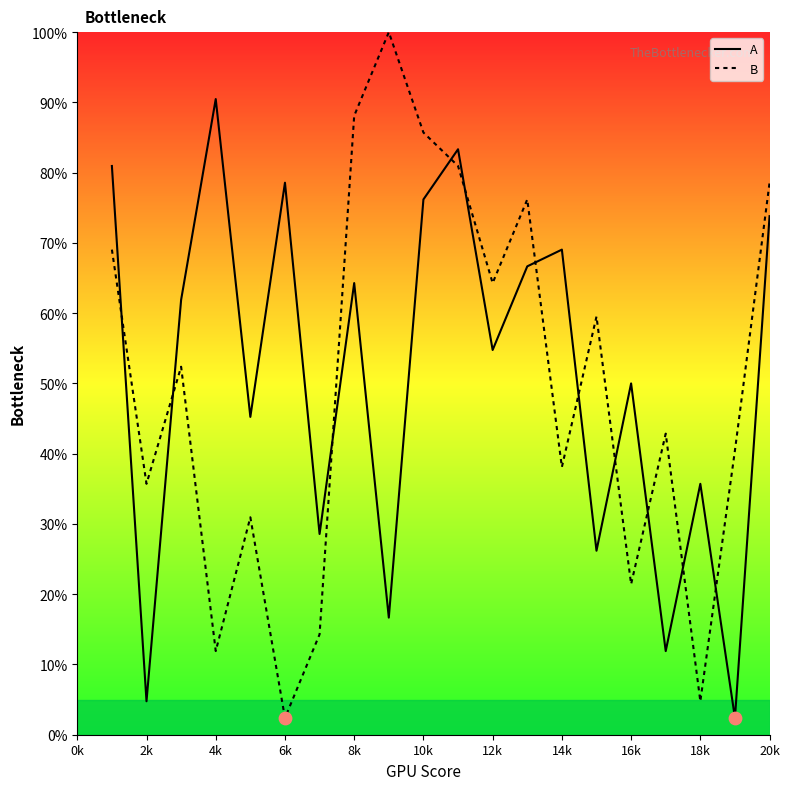

Which series reaches the maximum Y coordinate?

B